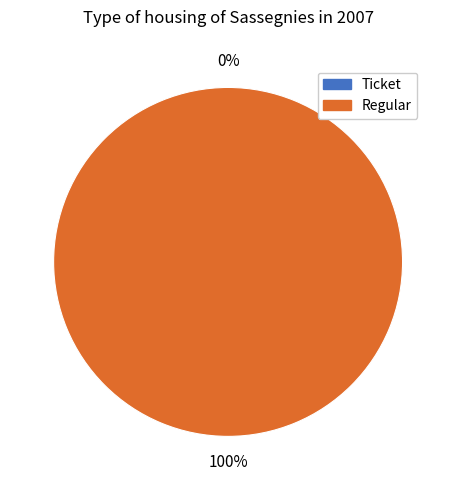

What is the largest slice in the pie chart?

Regular (io_index=15)